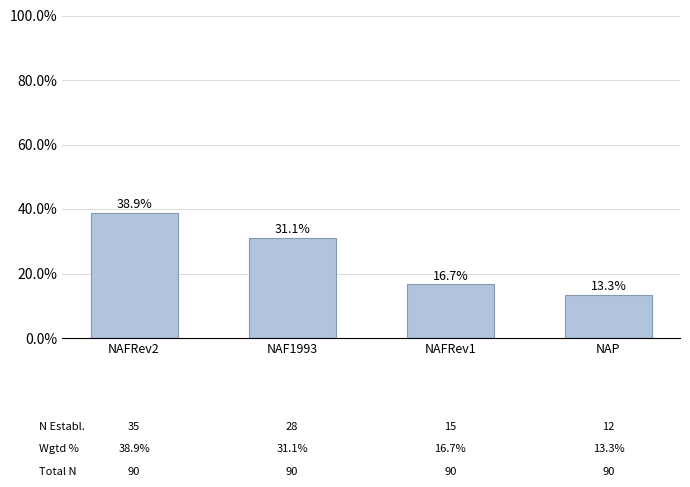

Are the bars horizontal?

No